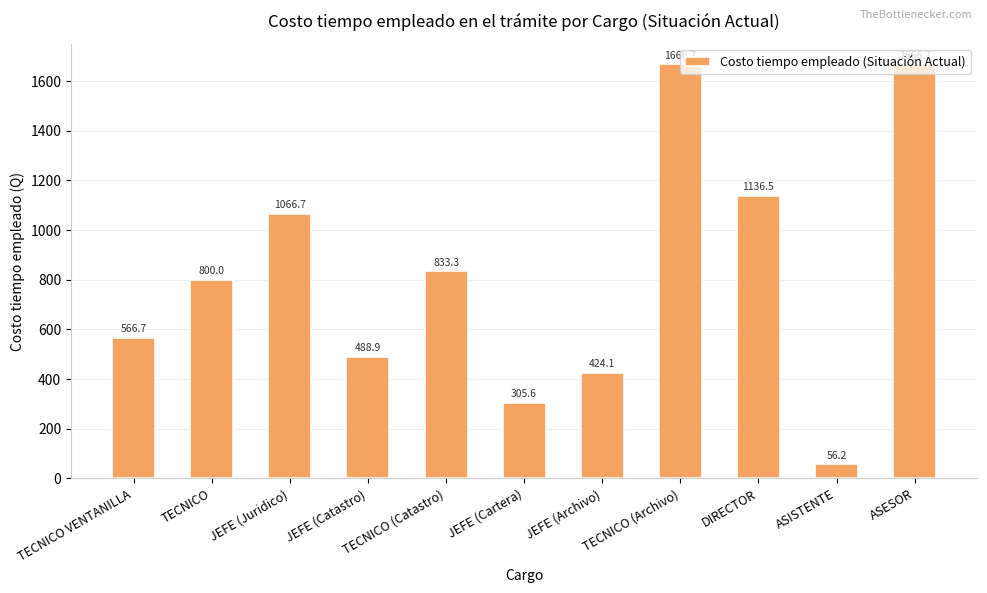

Which label corresponds to the smallest value in the chart?

ASISTENTE